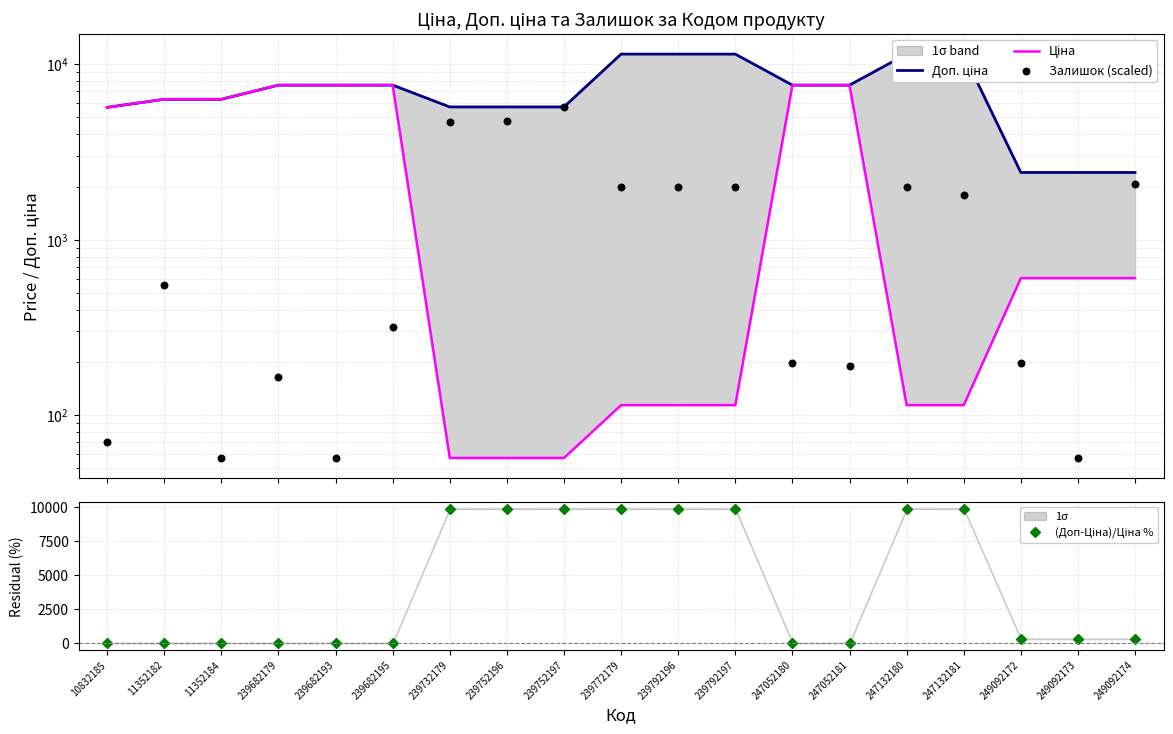

Which series contains the highest Y value?

Доп. ціна